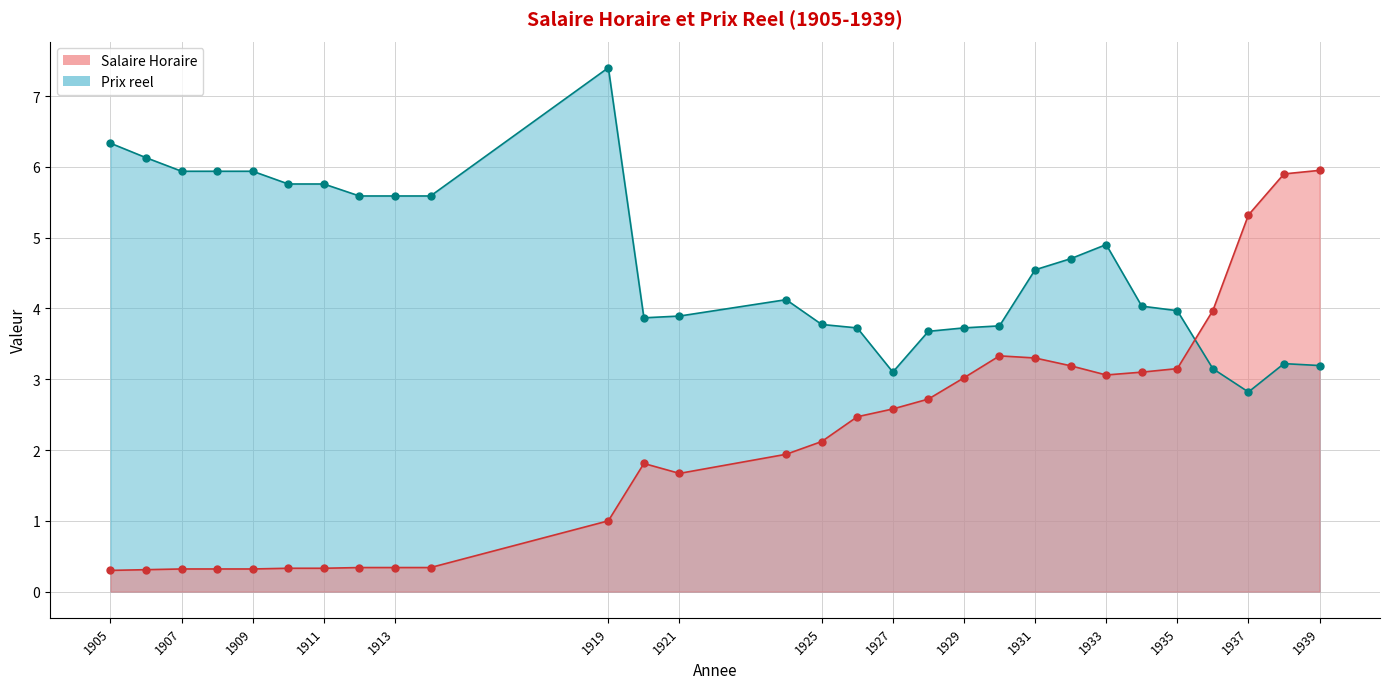

The value of Salaire Horaire at 1936 is 5.5. True or false?

False